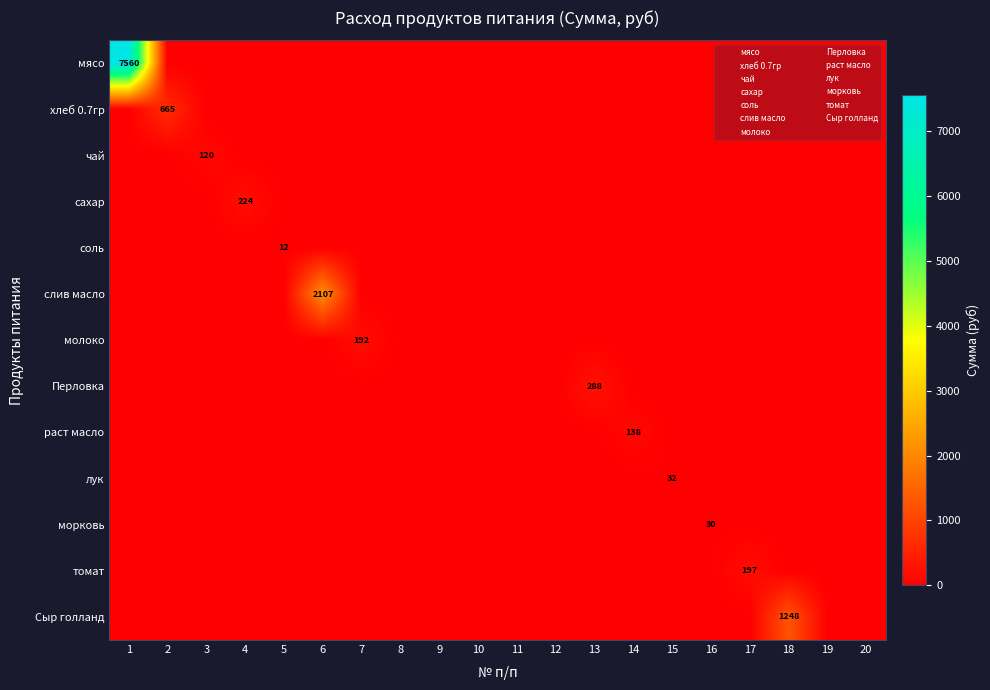

True or false: сахар has a value of 0.0 at 13.

True